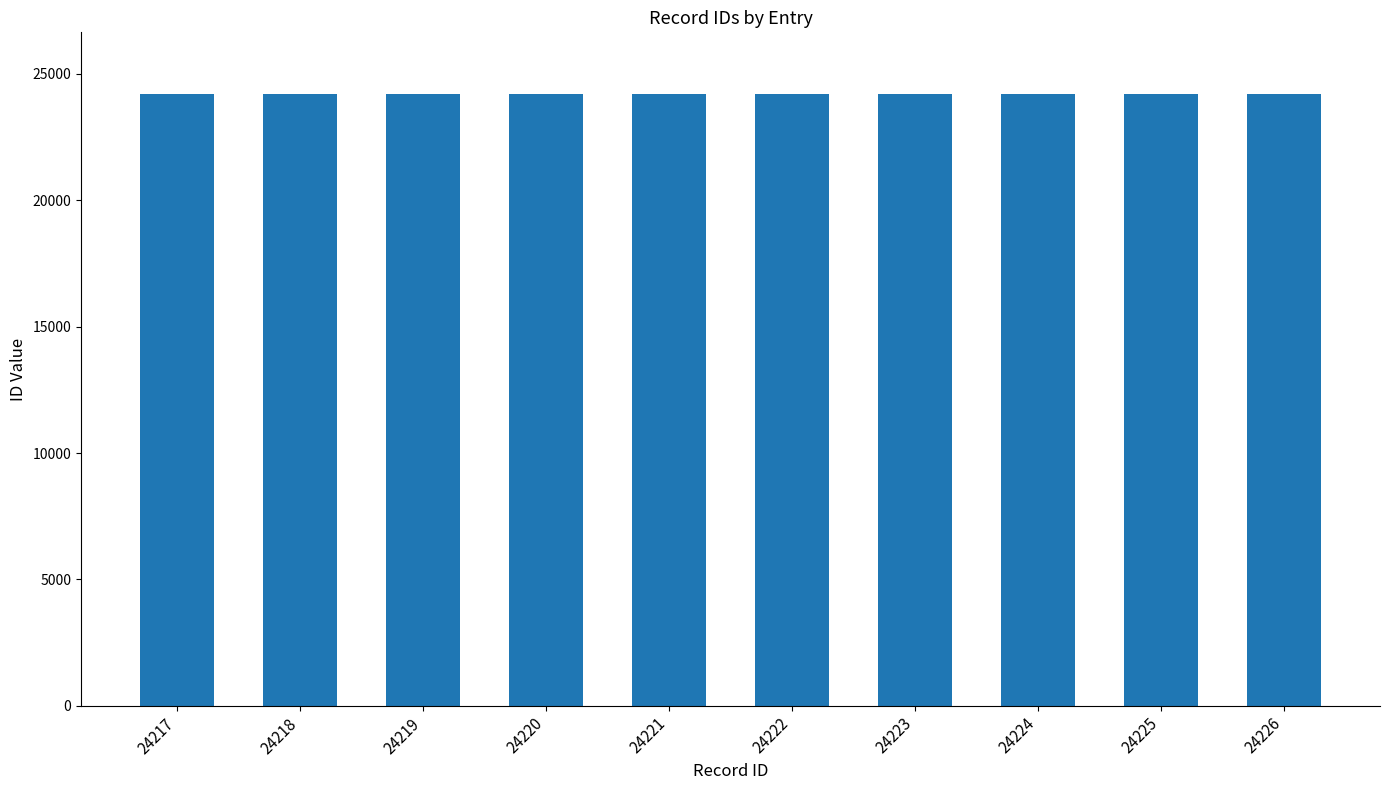

Does the chart contain any negative values?

No